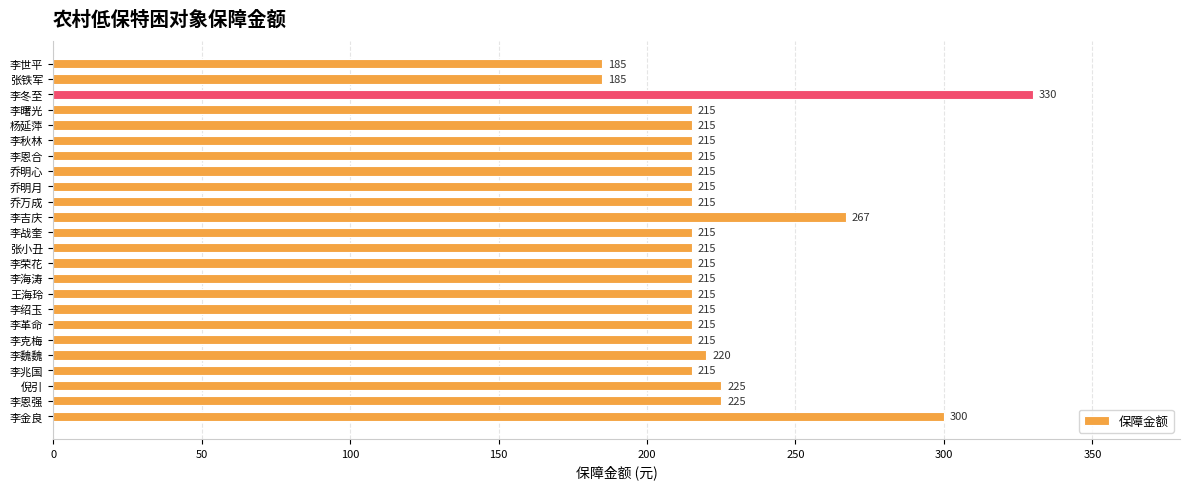

What is the approximate value at 李兆国?

215